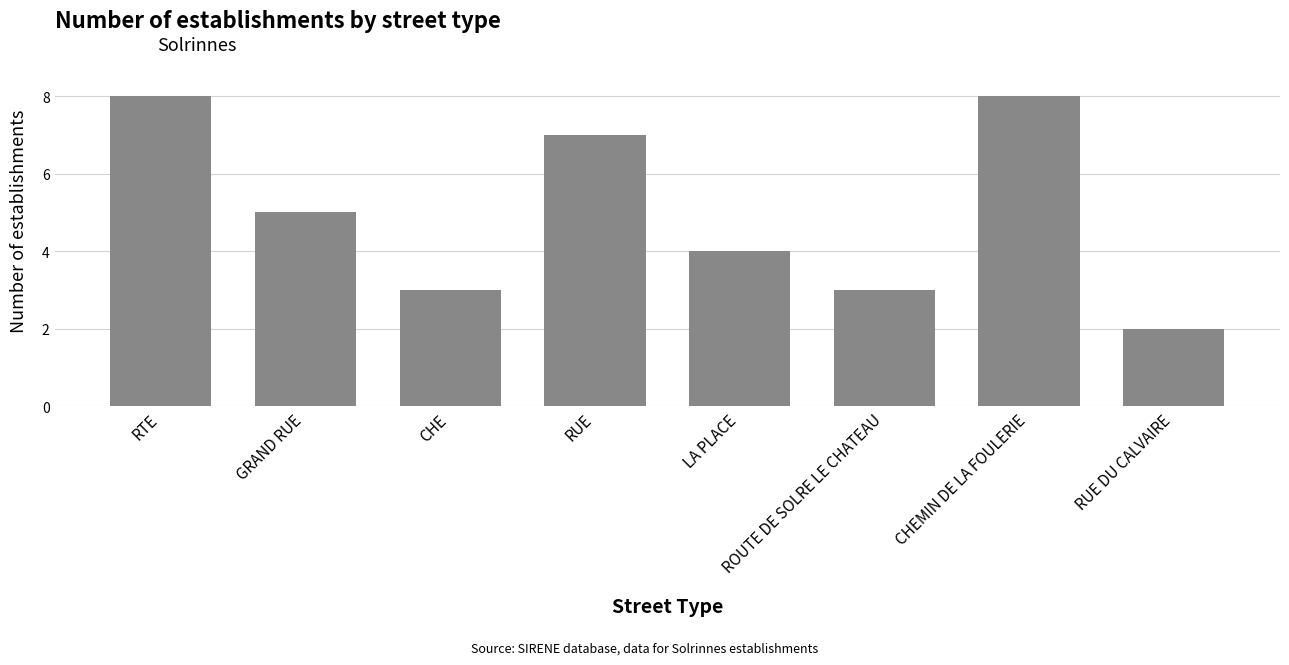

What is the value of the 1st bar from the left?

8